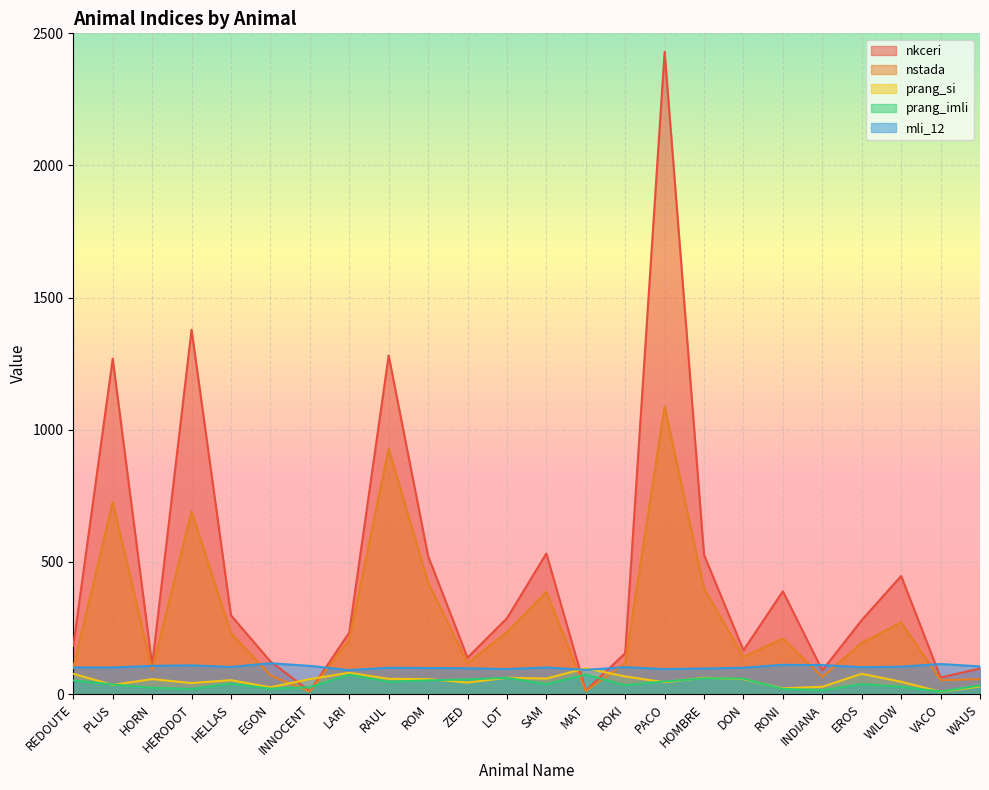

How many categories are shown in the chart?

24